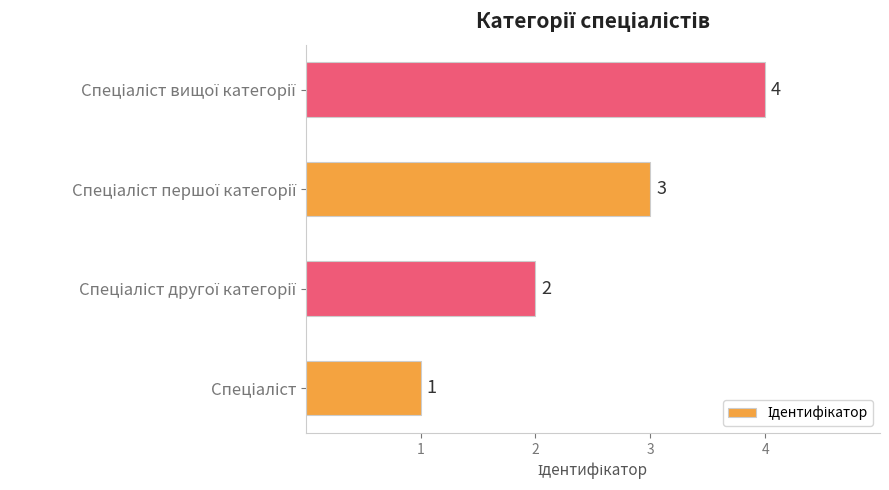

What is the greatest value displayed?

4